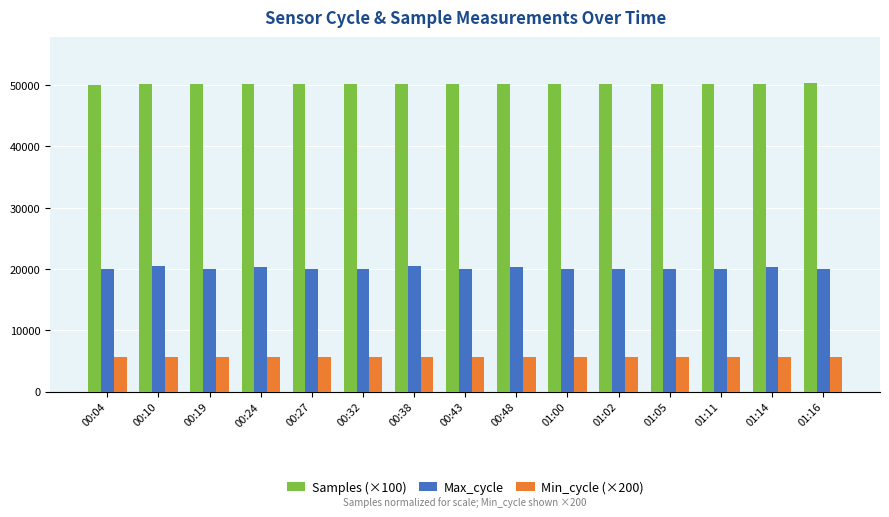

At how many categories does at least one series exceed 40607?

15